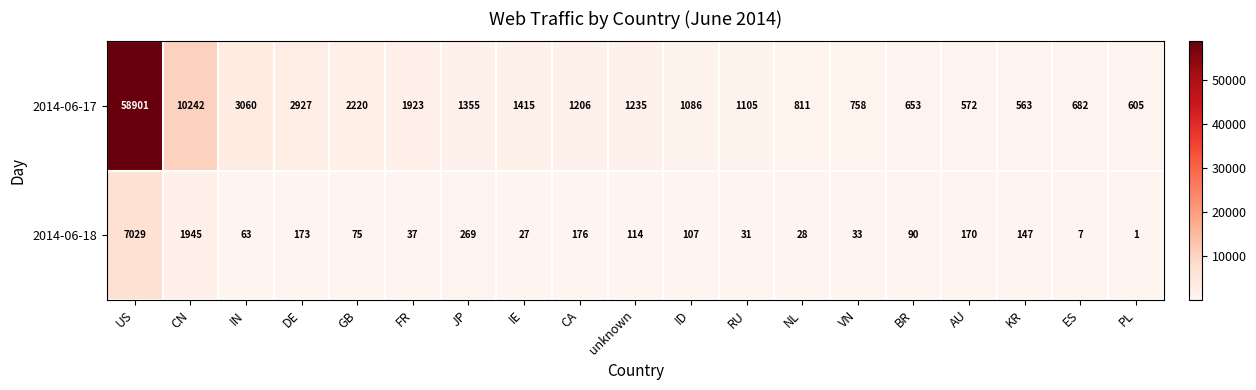

Between NL and BR, which series saw the biggest shift?

2014-06-17